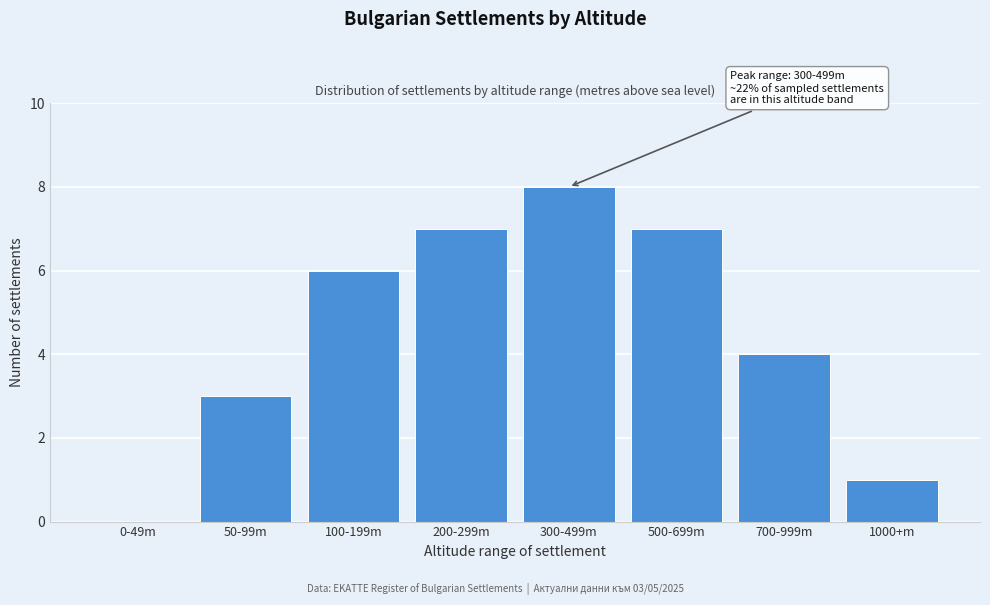

Reading right to left, transcribe all the data shown in this chart.

1000+m=1	700-999m=4	500-699m=7	300-499m=8	200-299m=7	100-199m=6	50-99m=3	0-49m=0